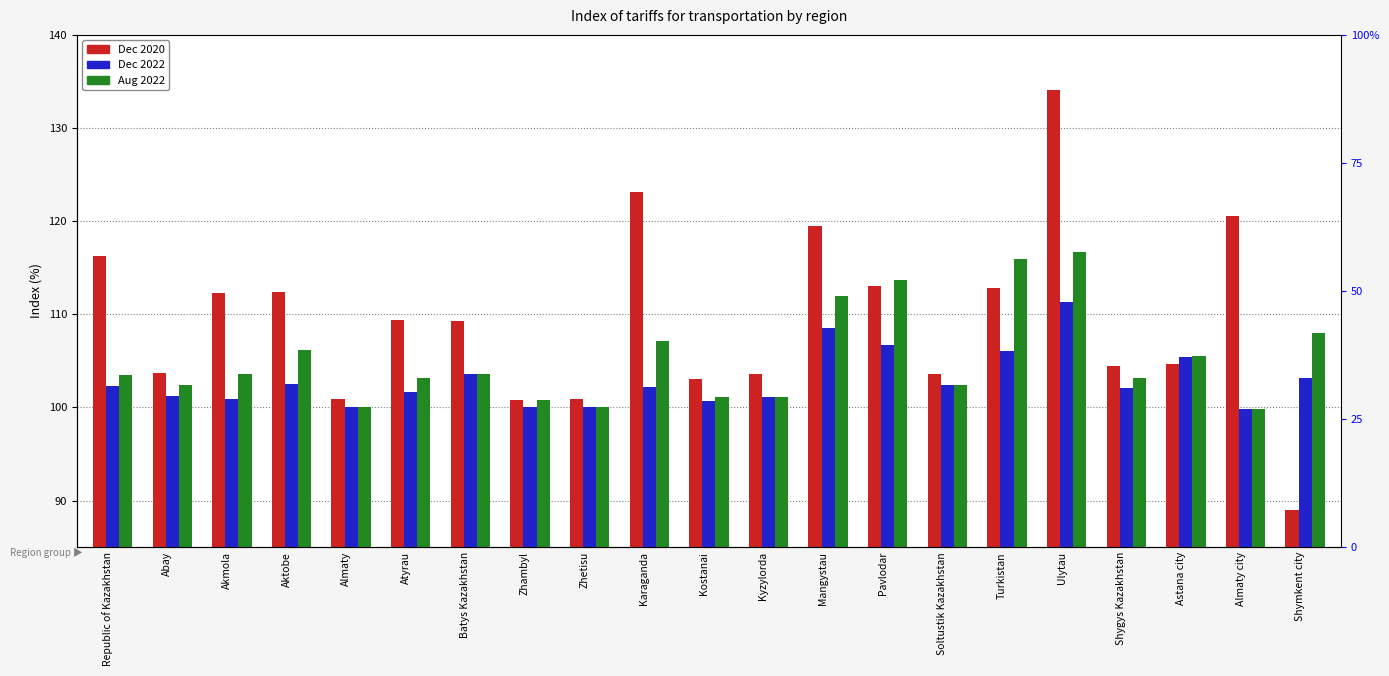

Are the bars grouped side by side (vs. stacked)?

Yes